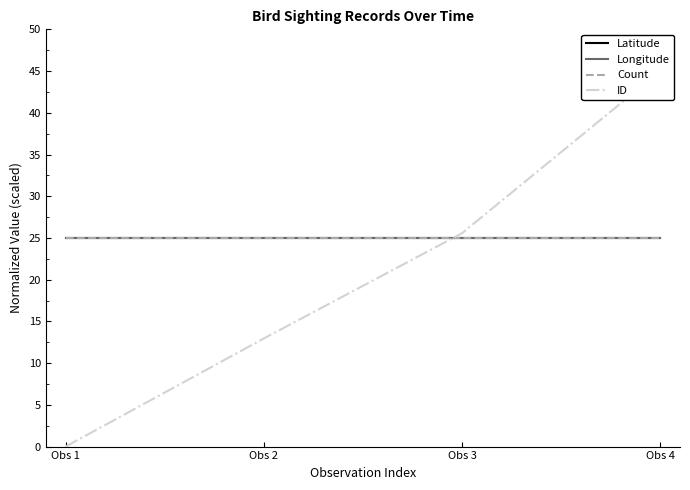

At how many categories does at least one series exceed 6?

4